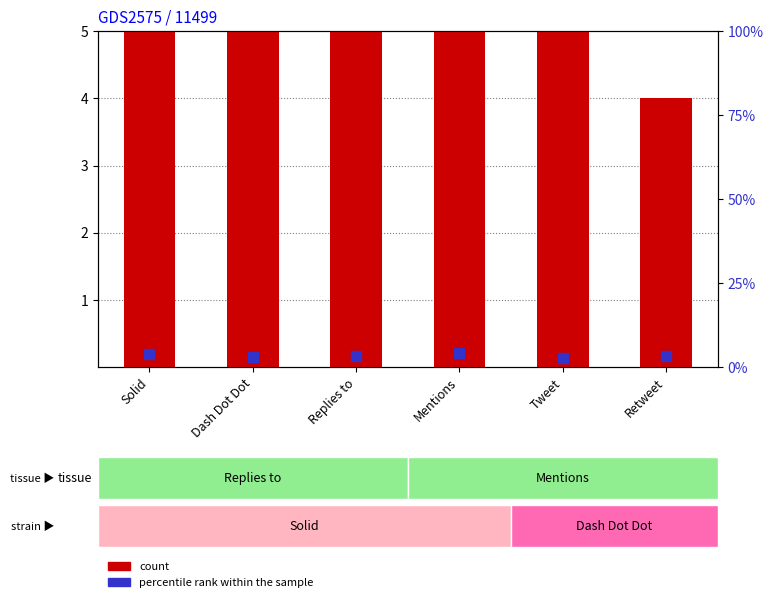

At how many categories does at least one series exceed 4?

5